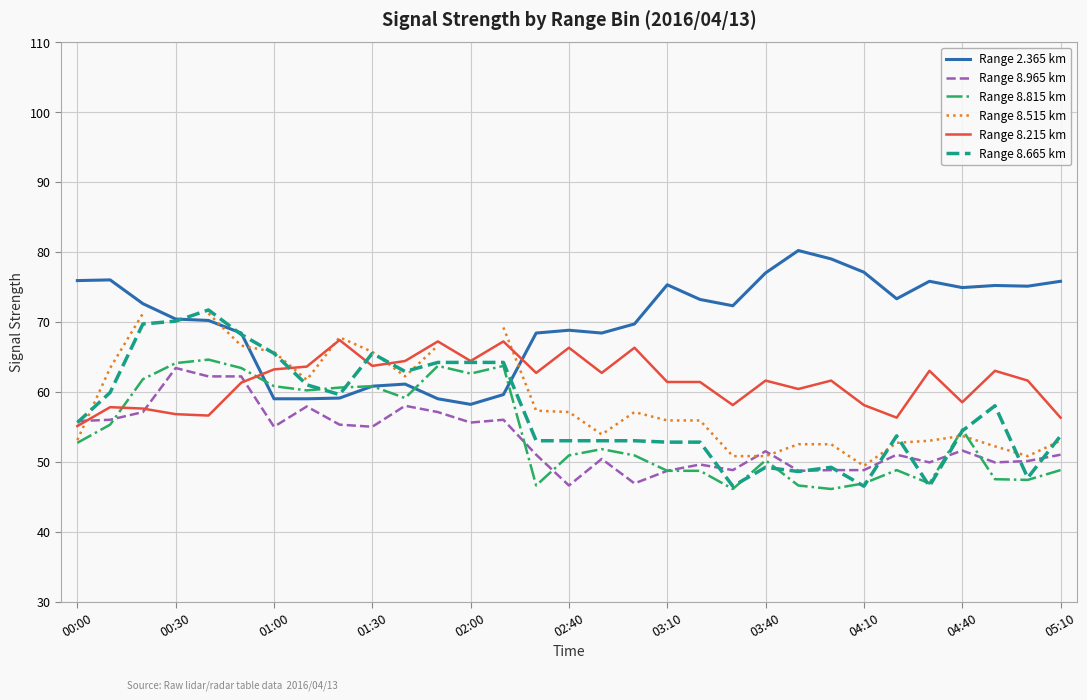

Which series ends up on top after the final intersection of Range 2.365 km and Range 8.215 km?

Range 2.365 km